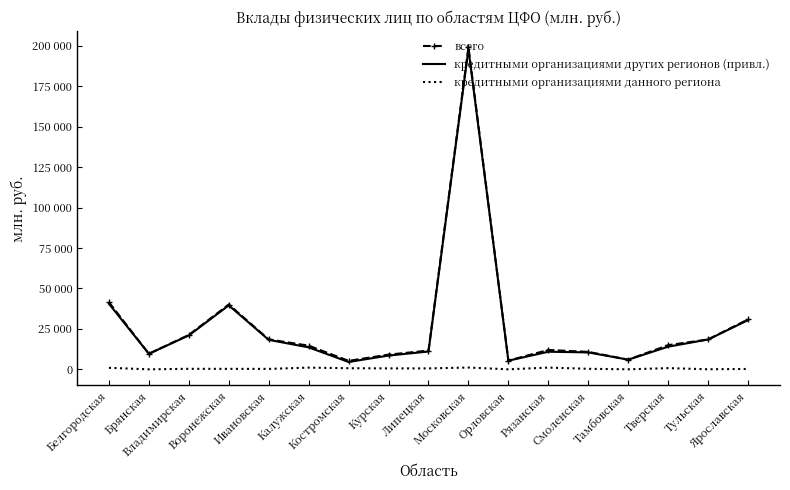

Reading right to left, list all the values displayed in this chart.

всего: 30864	18473	14934	5988	10786	11978	5411	199152	11596	9096	5237	14628	18502	40080	21282	9620	41478
кредитными организациями других регионов (привл.): 30421	18430	14008	5974	10461	10880	5350	198050	11014	8511	4552	13573	18230	39551	20958	9620	40542
кредитными организациями данного региона: 230	43	738	14	325	1073	12	1102	582	584	685	1055	272	293	325	0	934